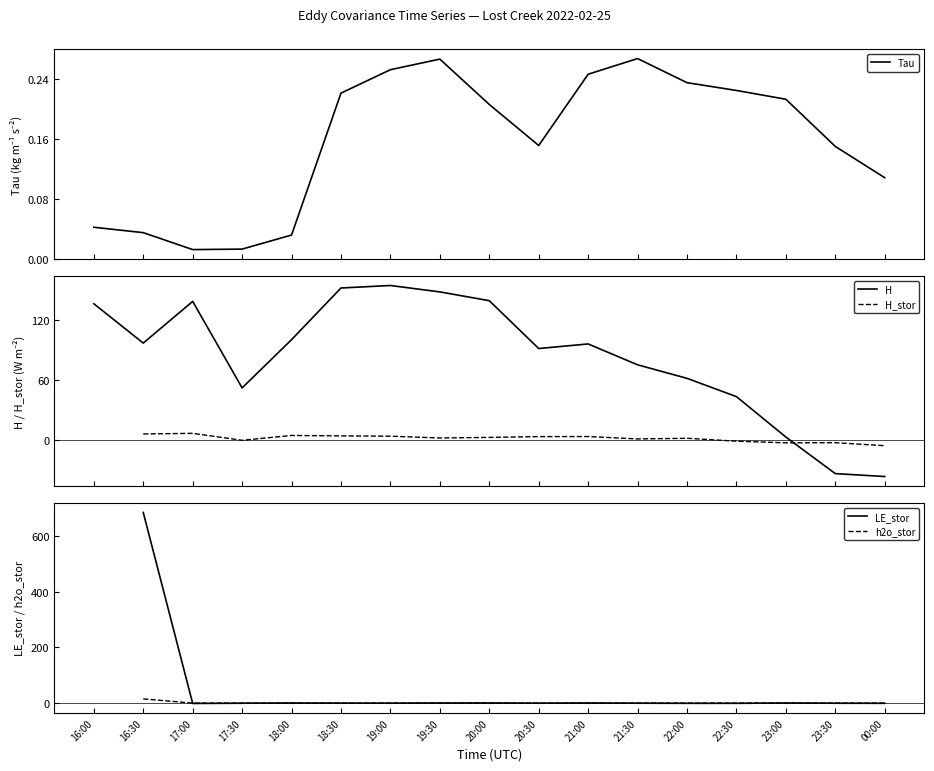

How many categories are shown in the chart?

17